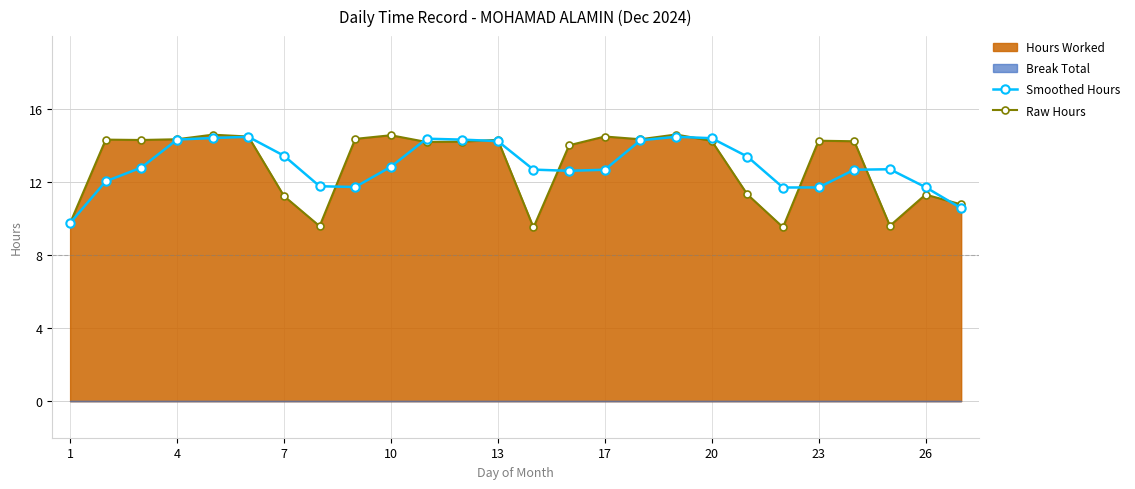

Read the Raw Hours value at 11.

14.2